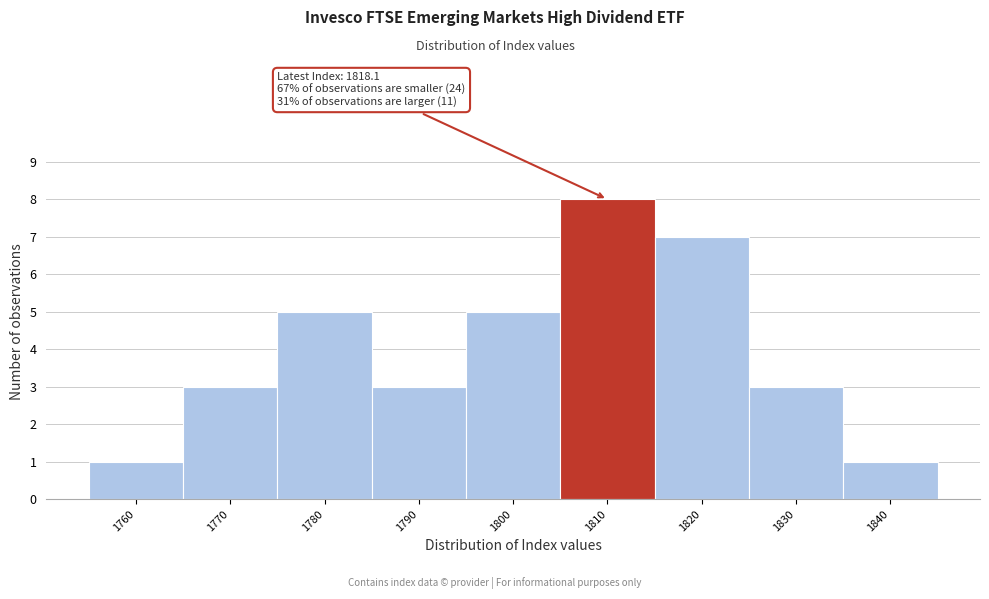

Reading left to right, extract all data points from this chart.

1	3	5	3	5	8	7	3	1